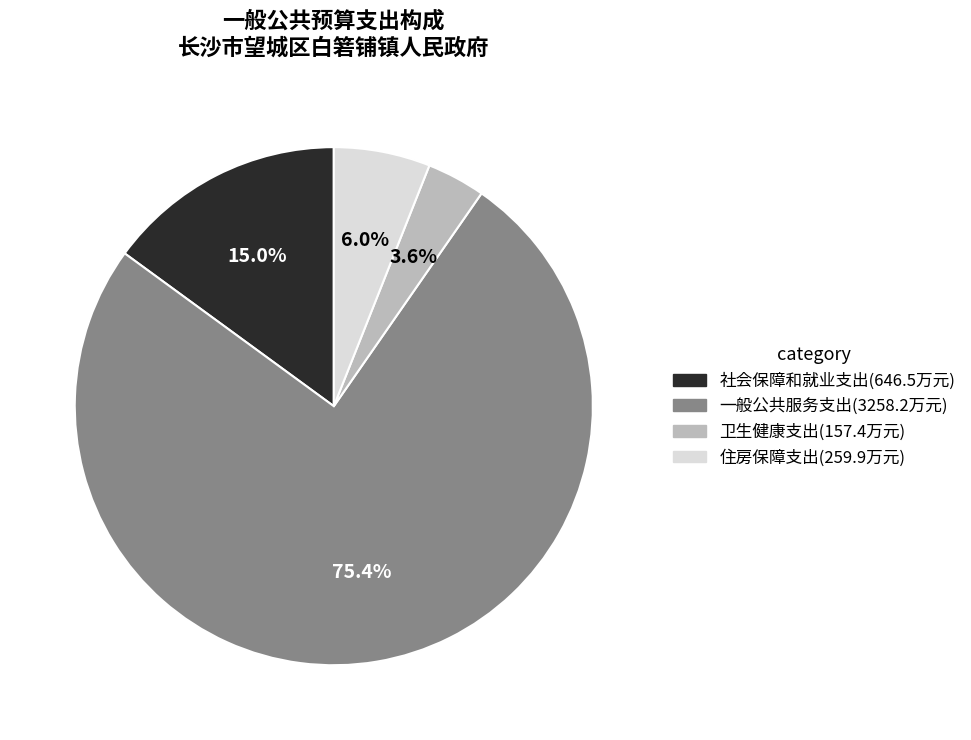

How much of the chart is everything except 卫生健康支出?

96.4%